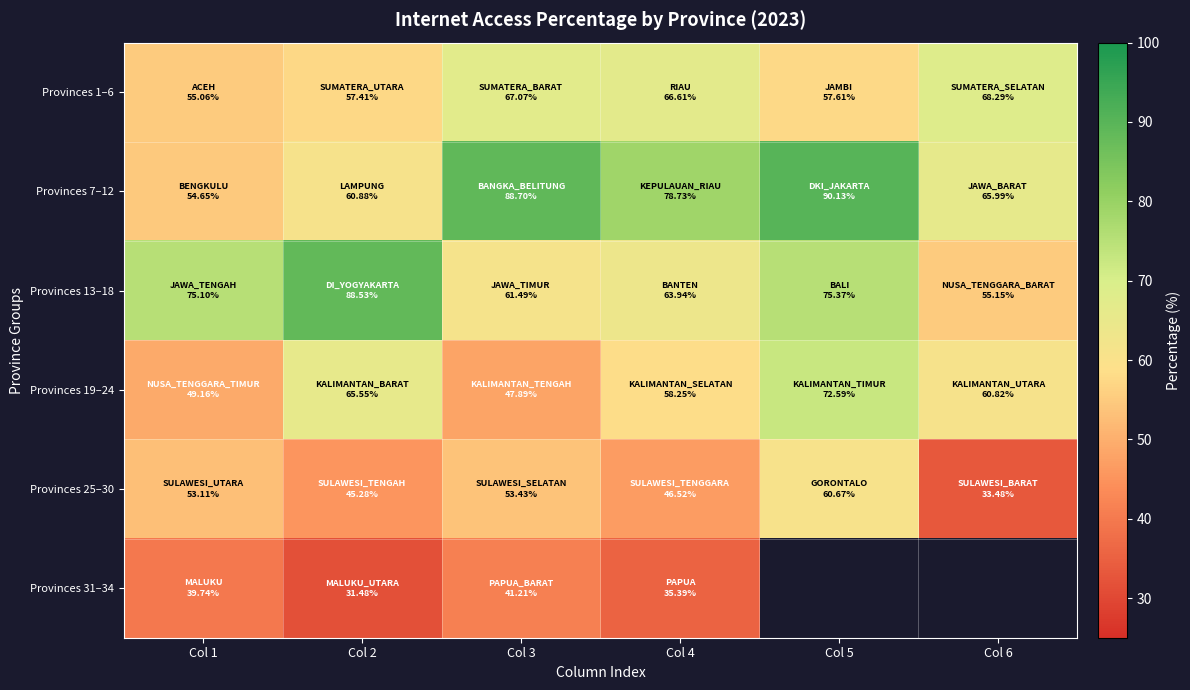

Which category has the highest value across all series?

Col 5